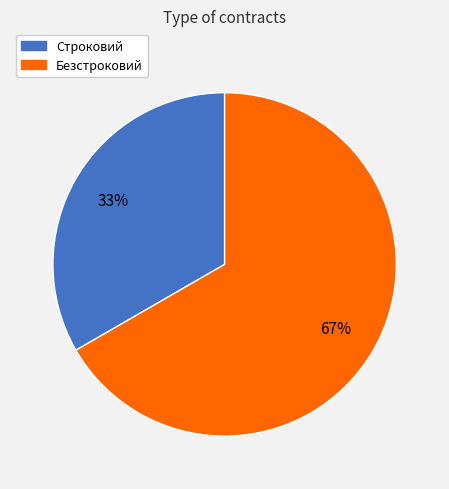

To the nearest percent, what percentage of the pie is Строковий?

33%